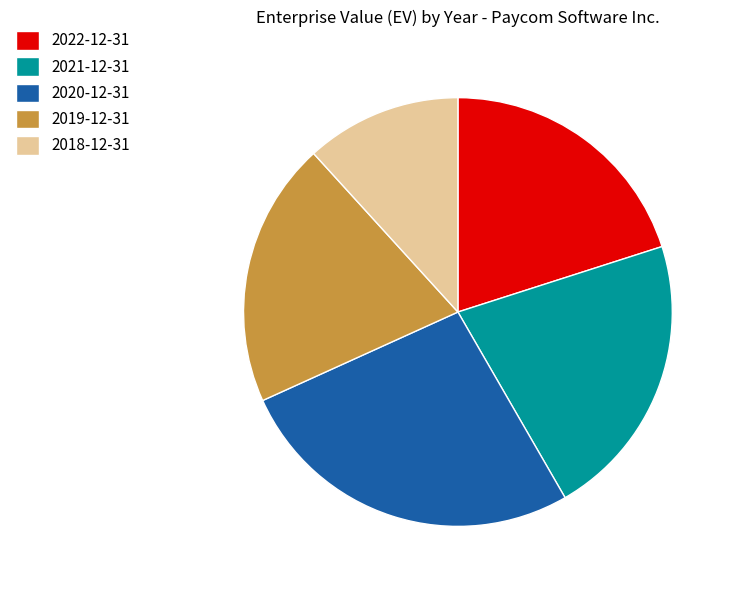

How many slices are in this pie chart?

5